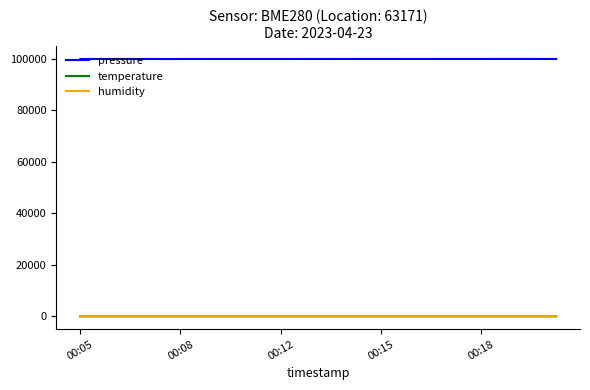

Which series has the largest total across all categories?

pressure